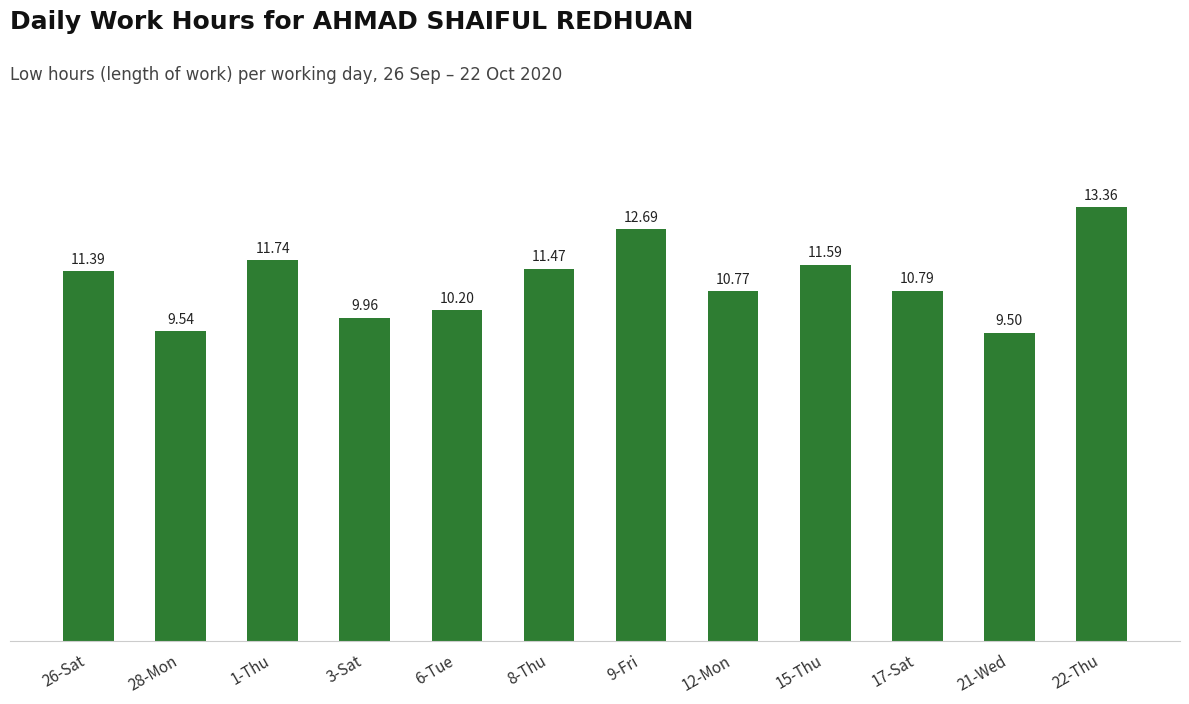

What is the greatest value displayed?

13.4